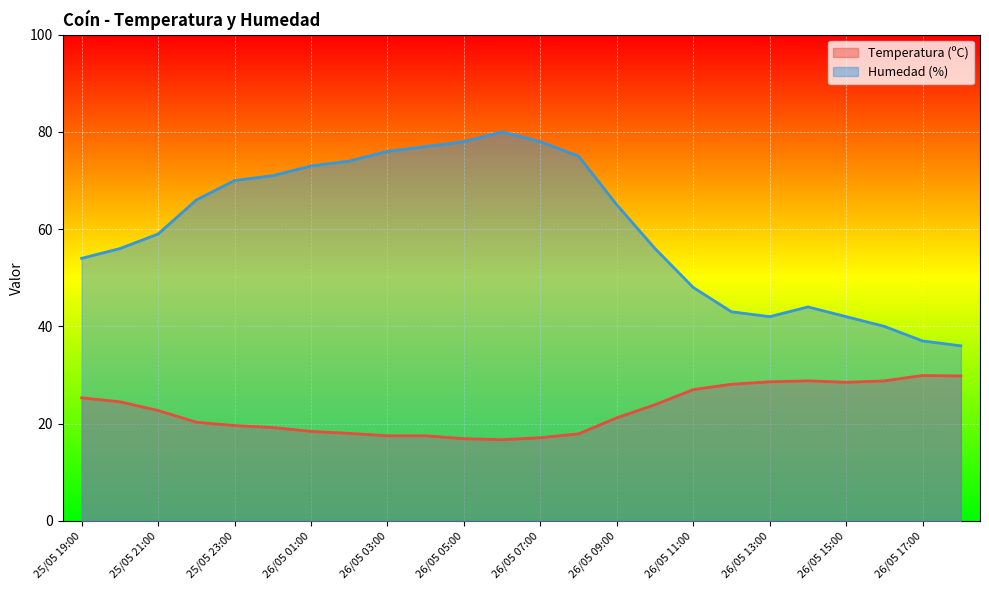

True or false: Temperatura (ºC) and Humedad (%) cross at least once.

False